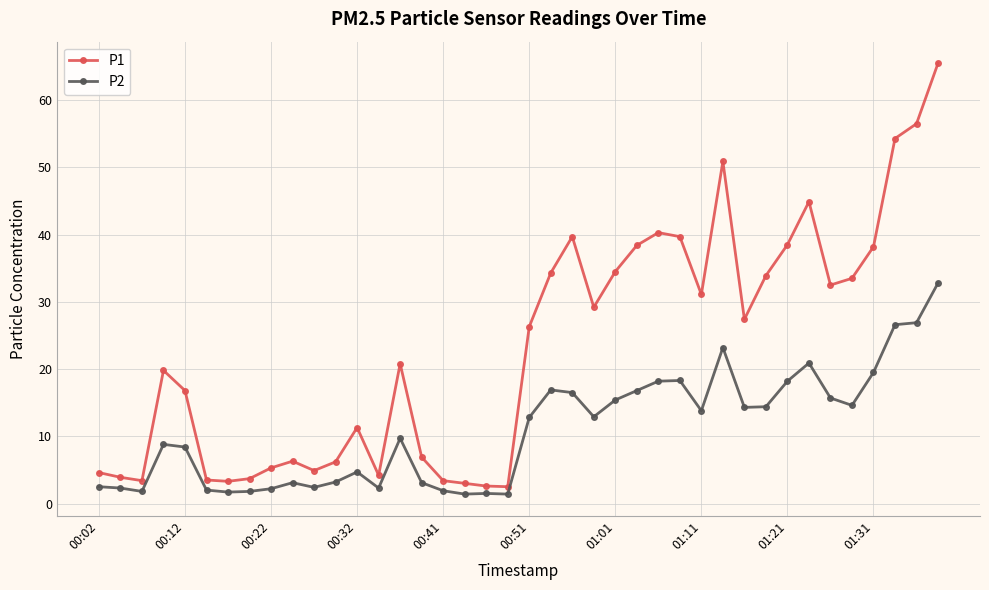

What is the maximum value for P2?

32.8